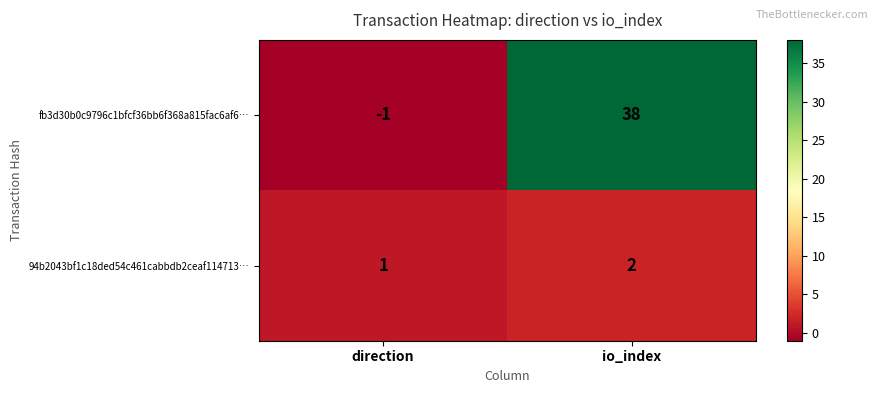

What is the difference between the highest and lowest values at direction?

2